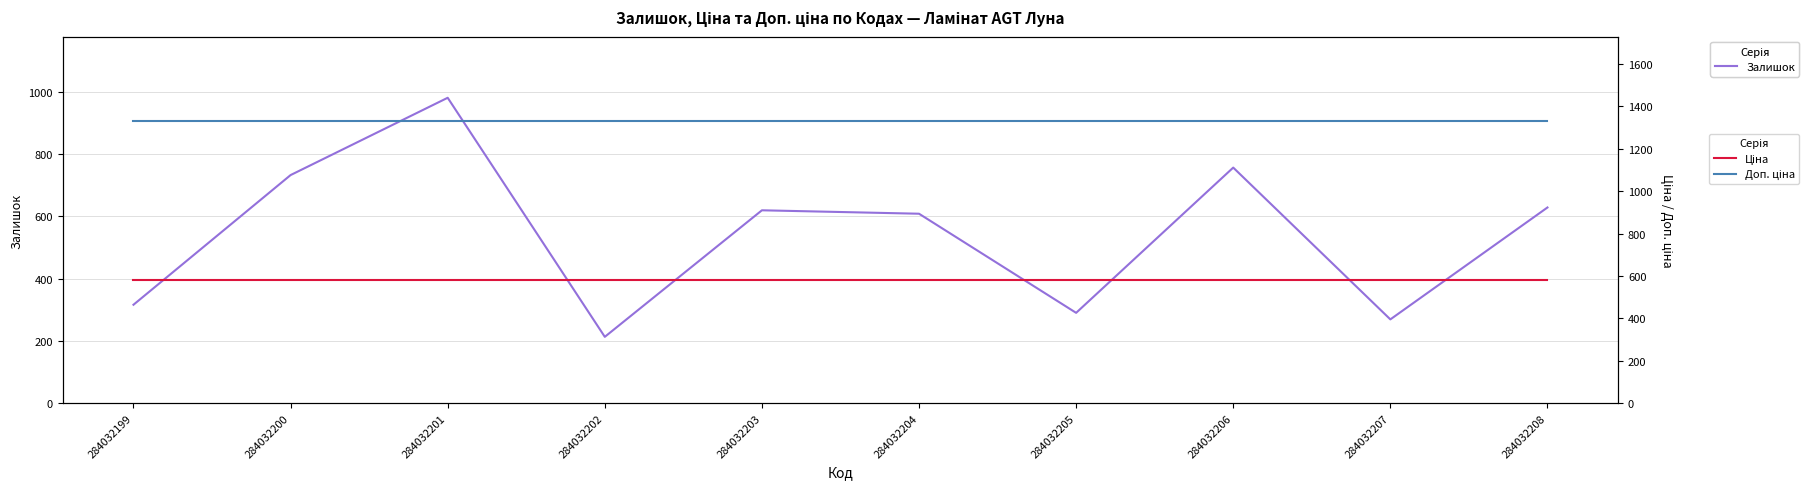

Reading left to right, extract all data points from this chart.

Залишок: 316.0	732.0	980.0	213.0	619.0	608.0	290.0	756.0	269.0	628.0
Ціна: 580.4	580.4	580.4	580.4	580.4	580.4	580.4	580.4	580.4	580.4
Доп. ціна: 1330.3	1330.3	1330.3	1330.3	1330.3	1330.3	1330.3	1330.3	1330.3	1330.3